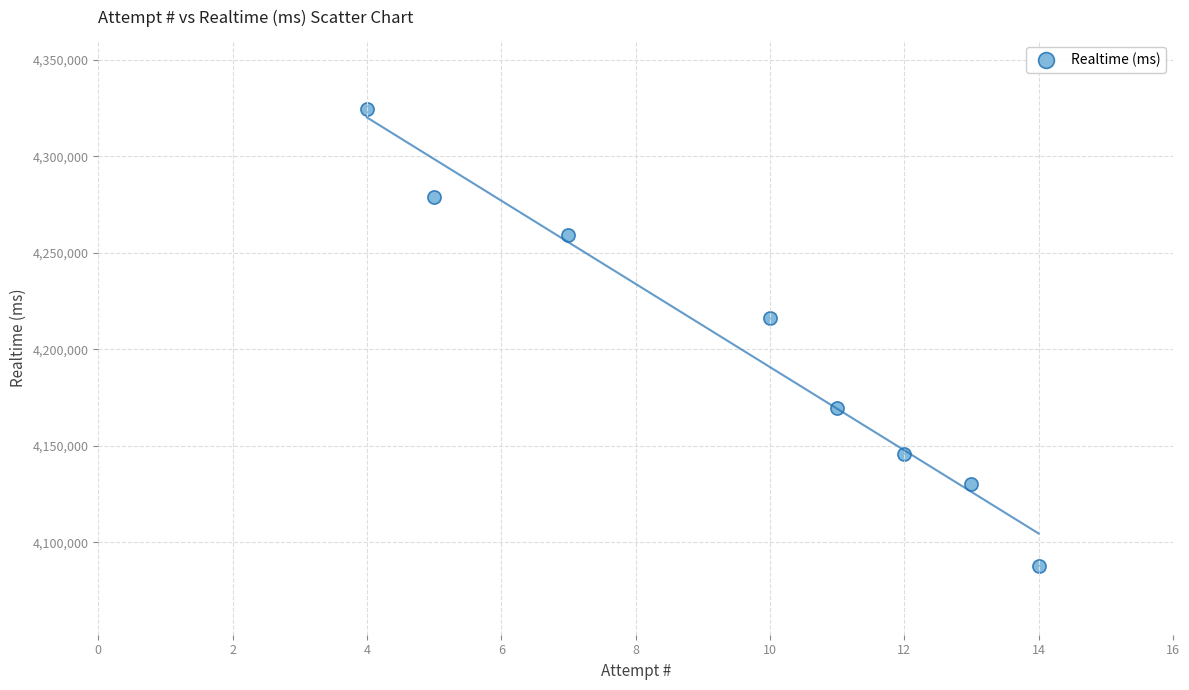

What is the average X value?

10